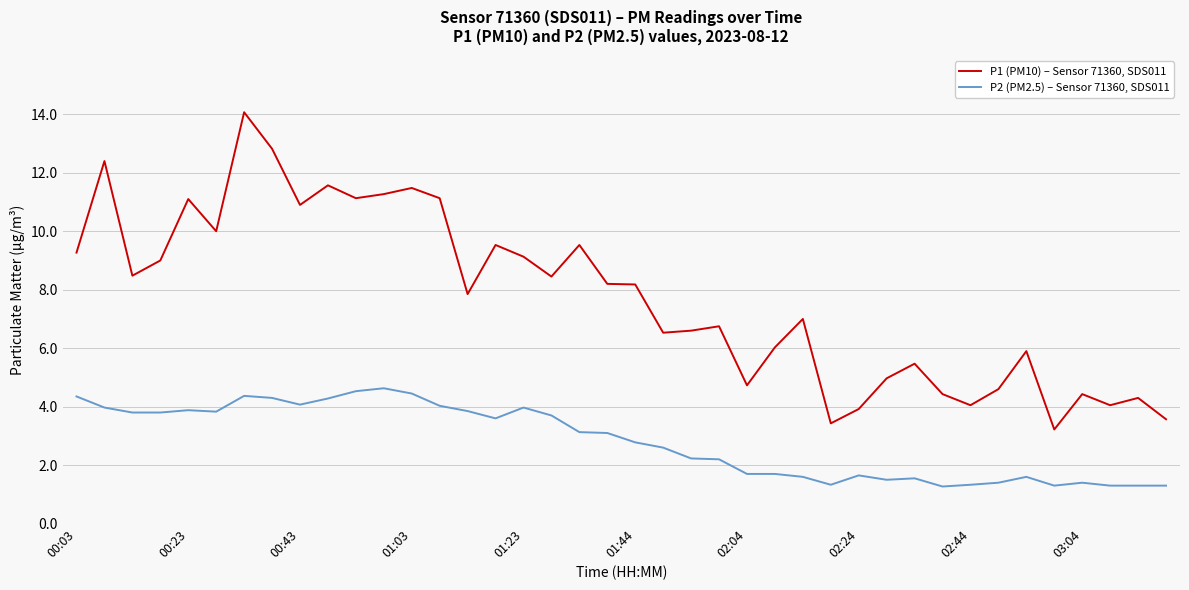

Which series has the largest range (max minus min)?

P1 (PM10) – Sensor 71360, SDS011